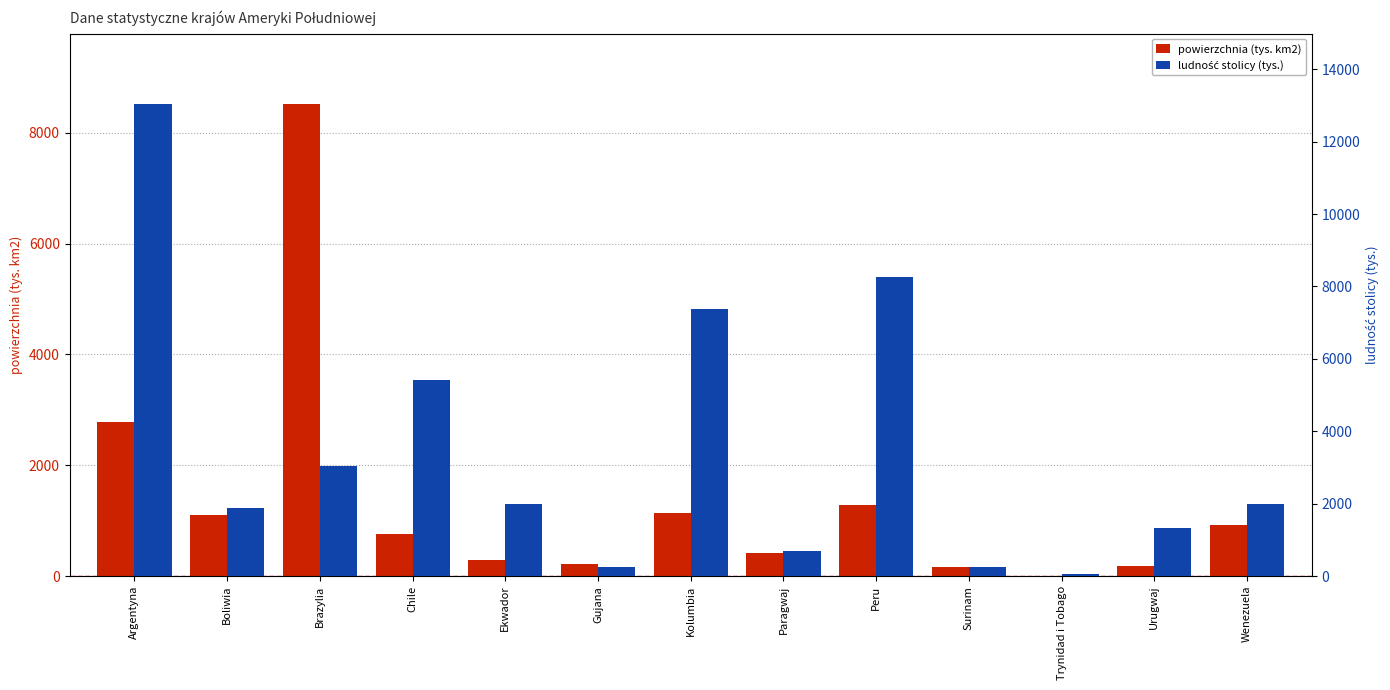

How many series are shown in this chart?

2